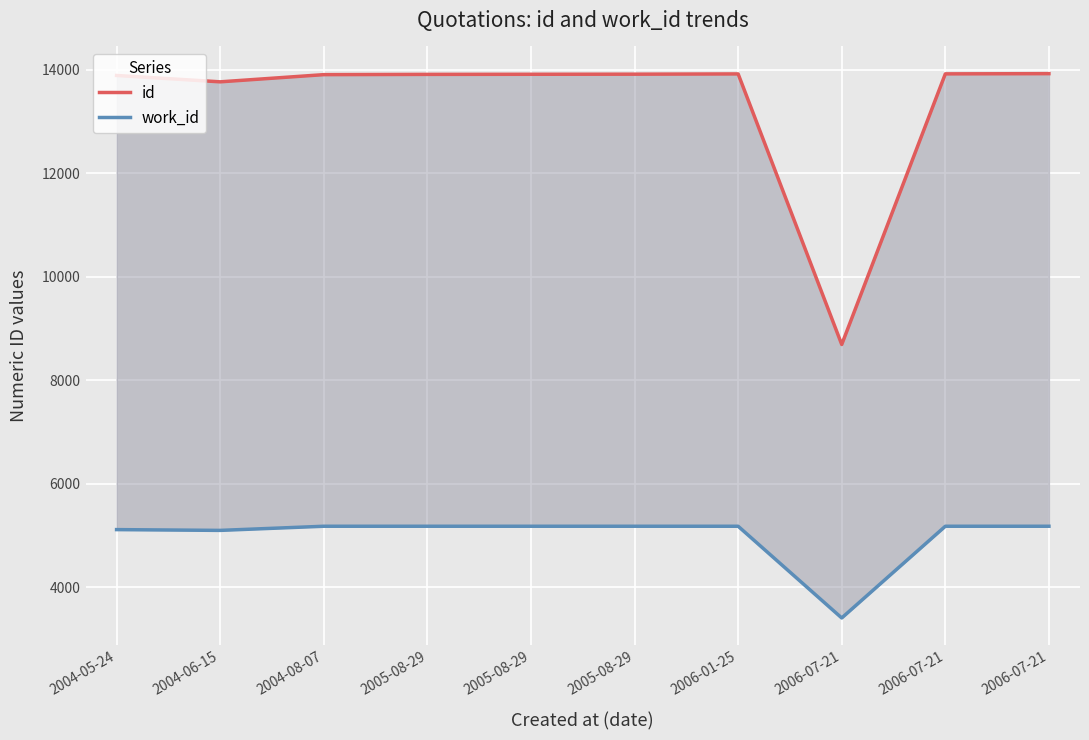

How many interior local valleys does the work_id series have?

2